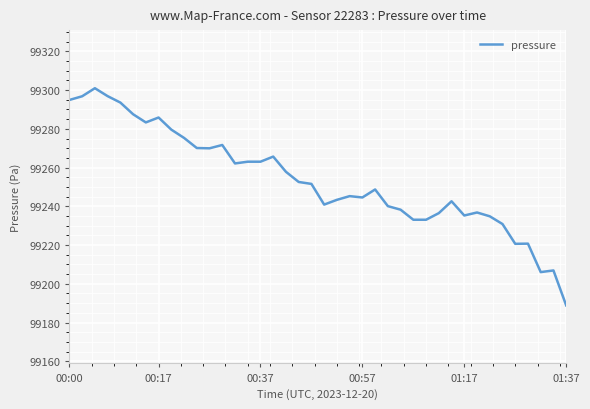

What is the difference between the maximum and minimum values?

112.1